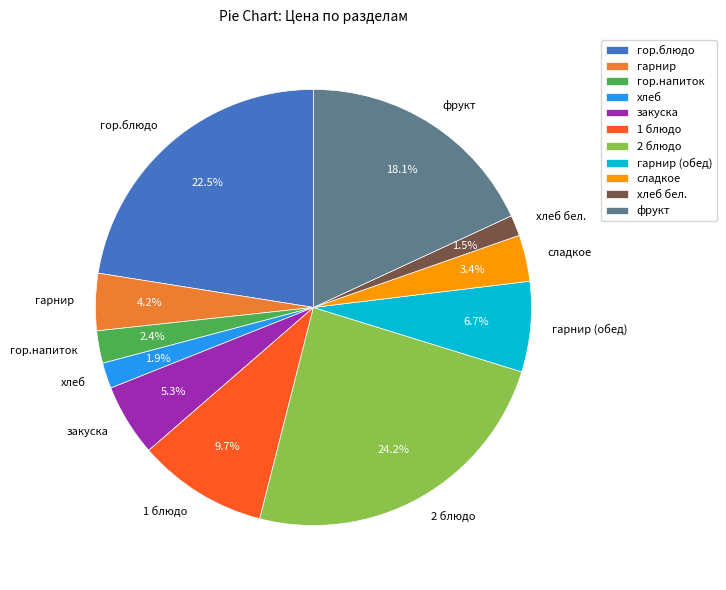

Is гор.блюдо the majority of the pie?

No